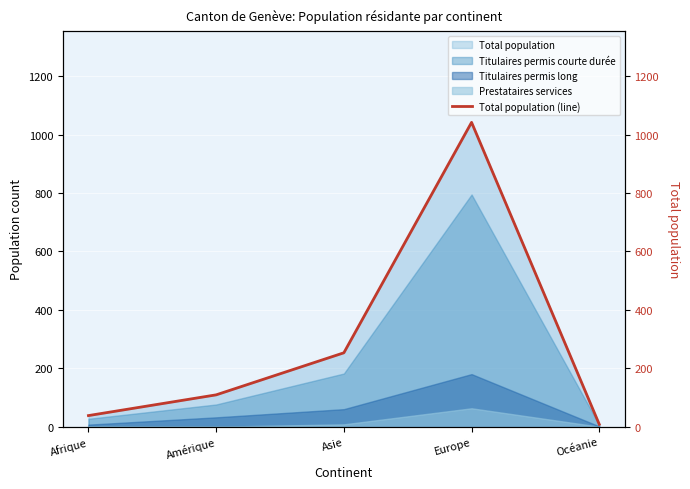

True or false: the data shows 1042 at Europe.

True